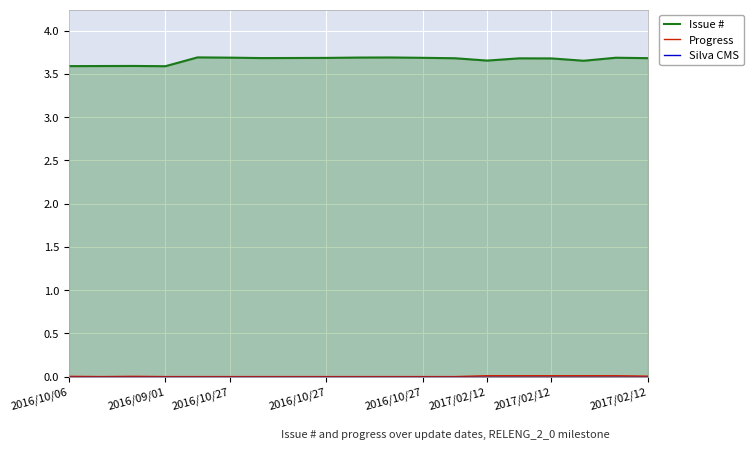

How many lines are shown in the chart?

3